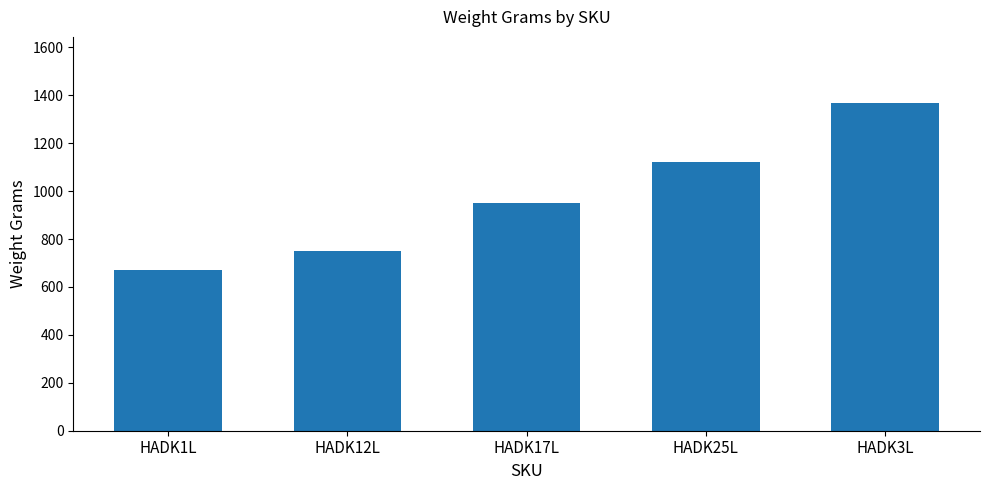

Does the chart contain any negative values?

No